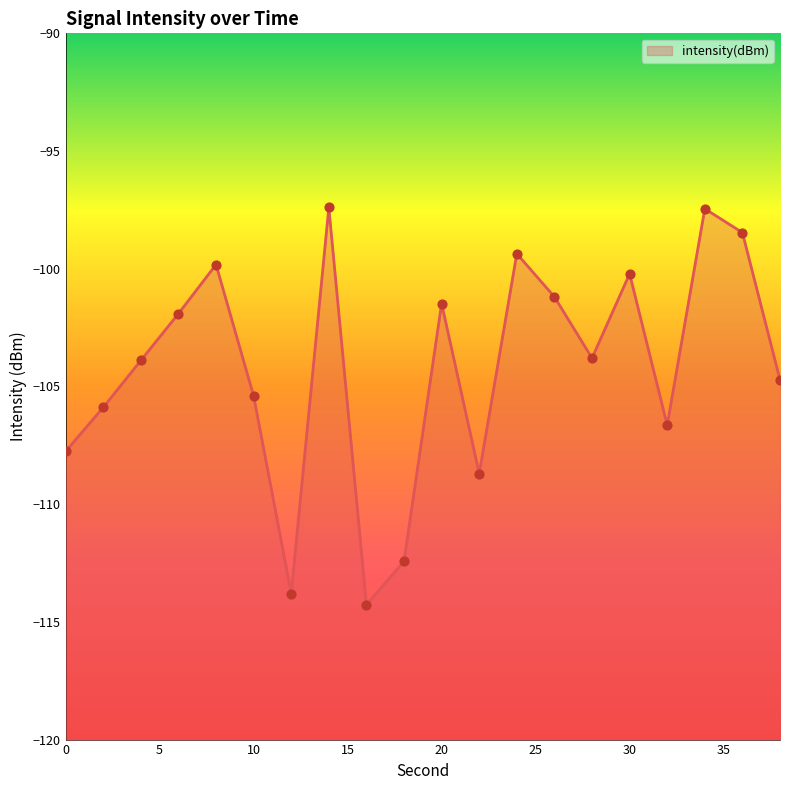

What is the change in value from 2 to 8?

+6.1